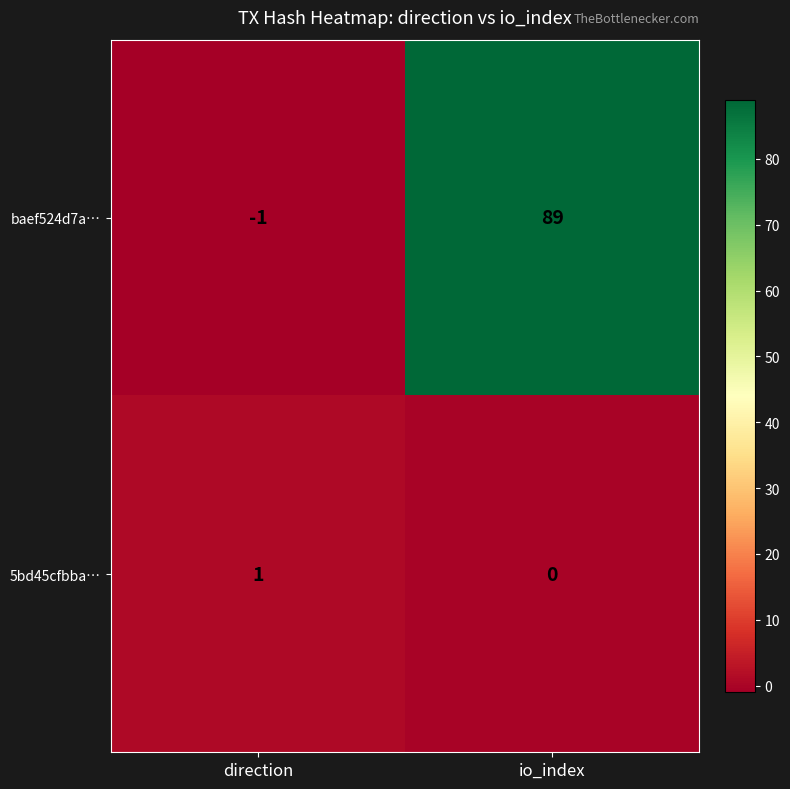

Which series has the widest spread of values?

baef524d7a…